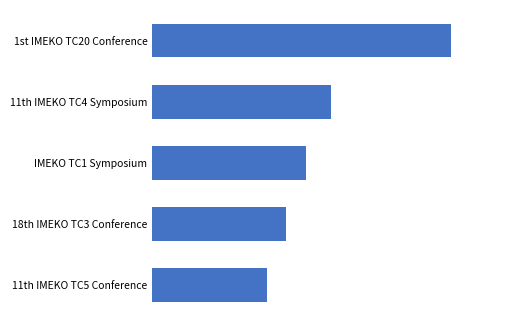

Does the chart contain any negative values?

No